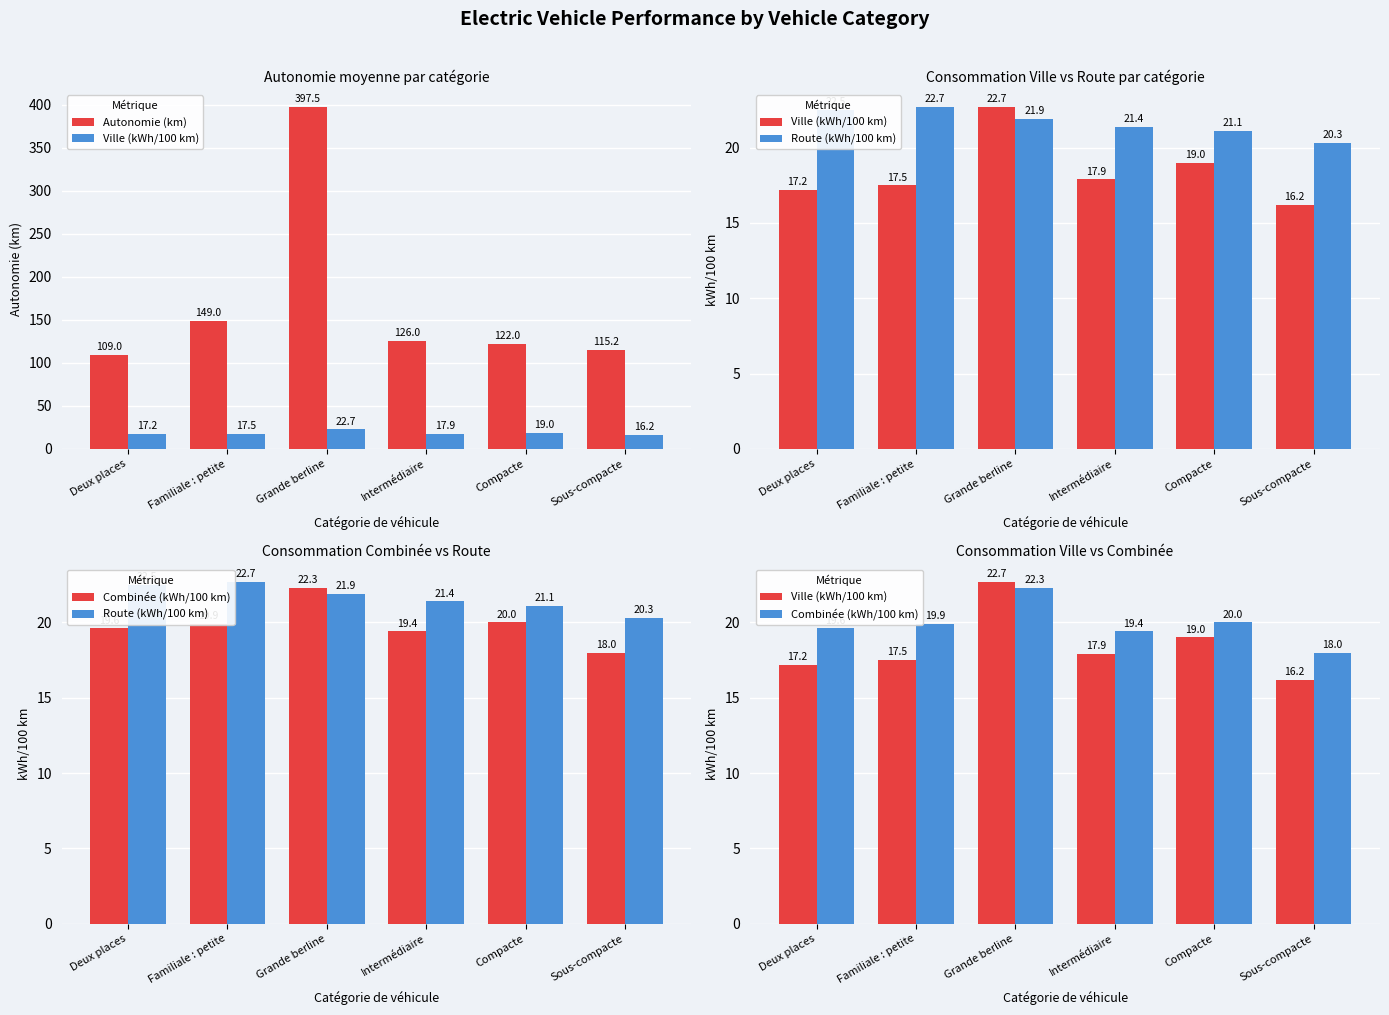

Which series has the largest range (max minus min)?

Autonomie (km)